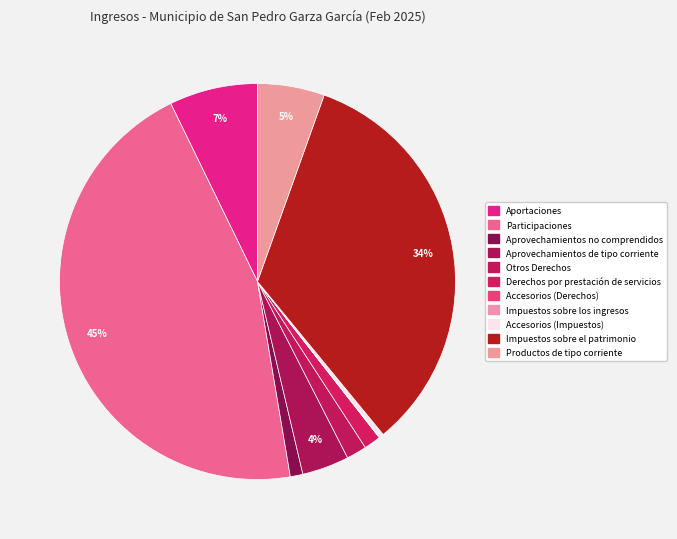

To the nearest percent, what is the average slice percentage?

9%